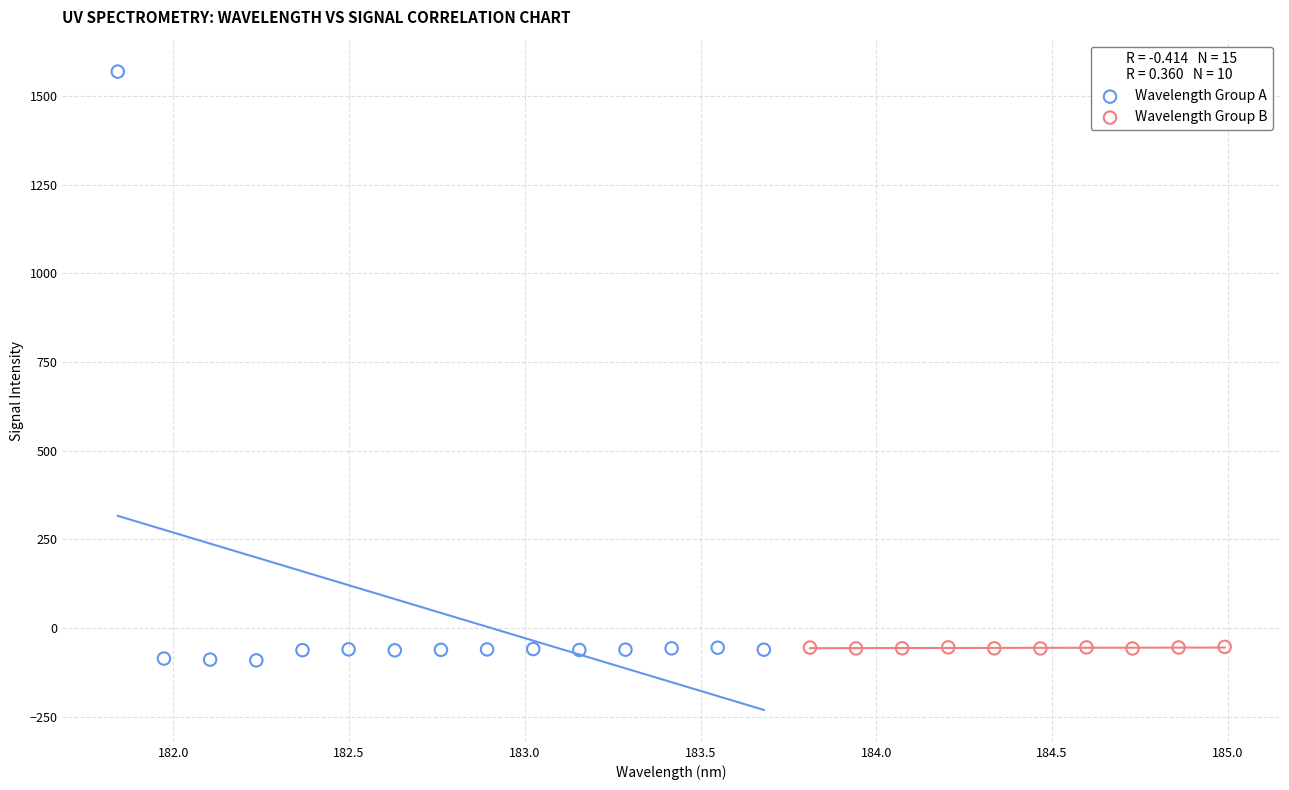

Which series has the largest Y range (max minus min)?

Wavelength Group A